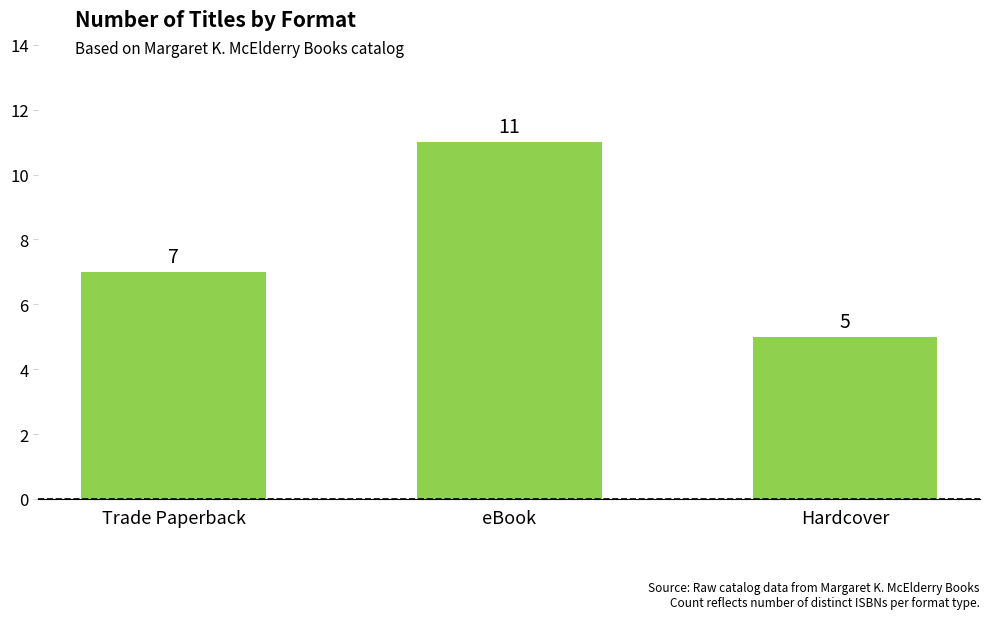

How many values are below 7?

1